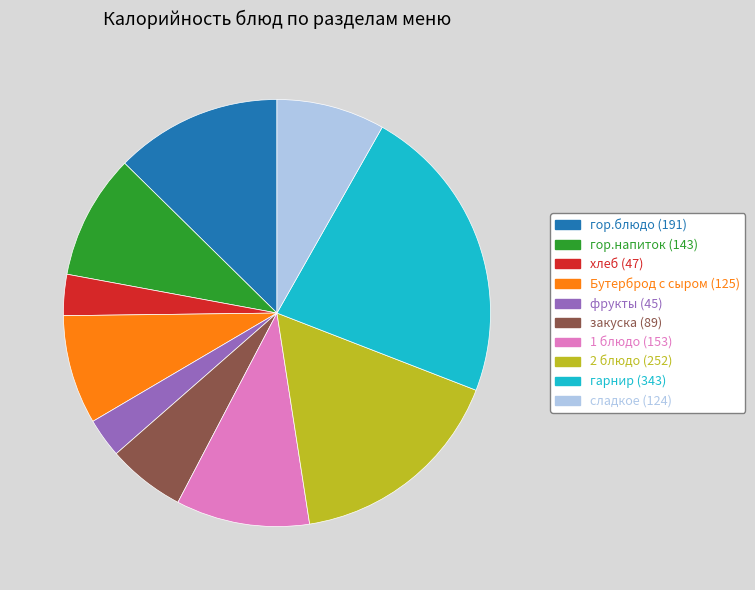

Is there any slice that represents more than half of the pie?

No